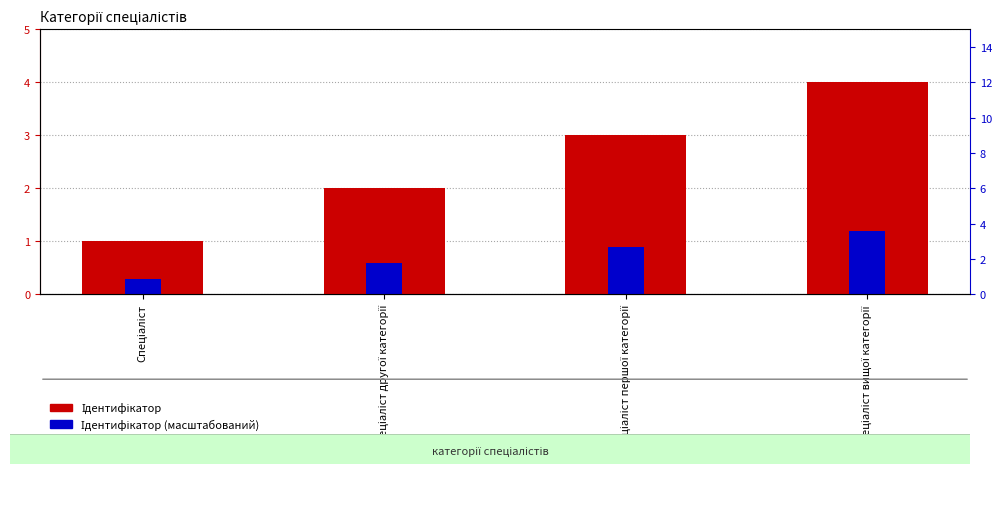

The Ідентифікатор series shows 1.3 at Спеціаліст вищої категорії. True or false?

False